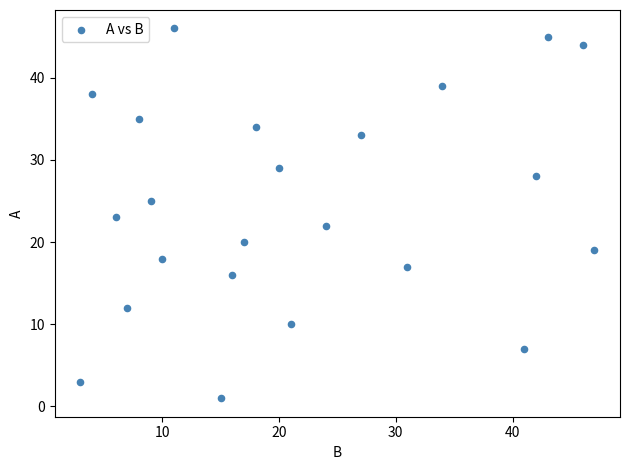

What is the range of X values (max minus min)?

44